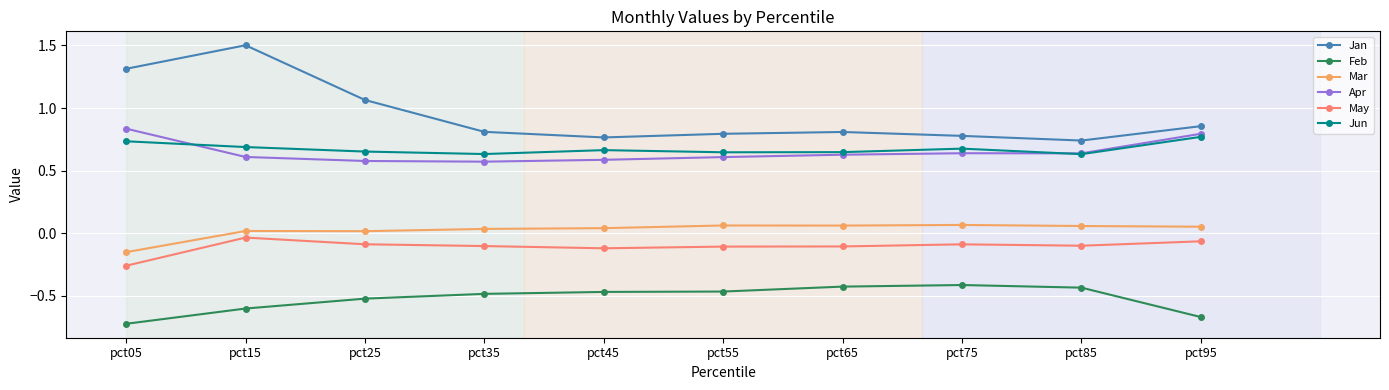

Which series changed the most between pct05 and pct65?

Jan